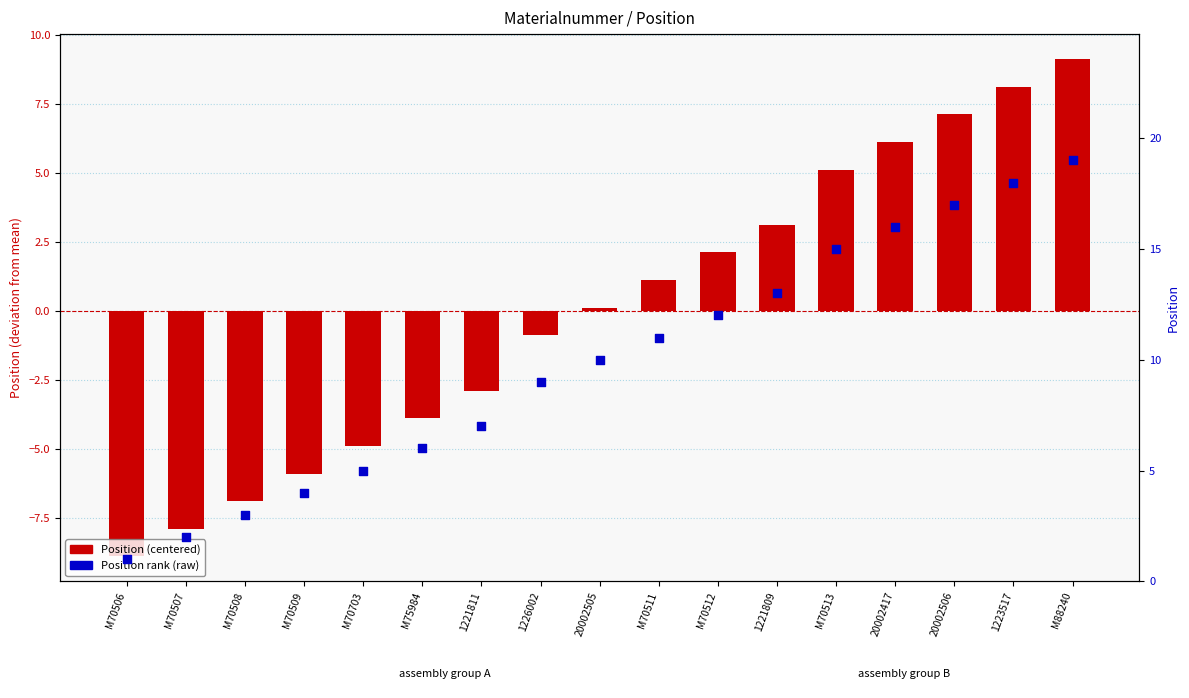

What are all the series names shown in the legend?

Position (centered), Position rank